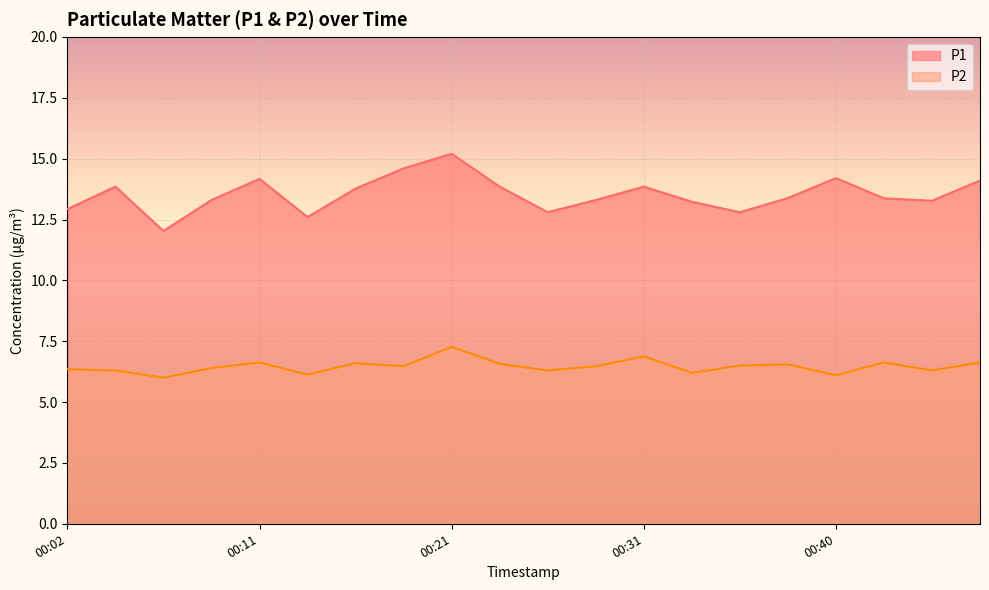

At which category does P1 reach its first local peak?

00:04